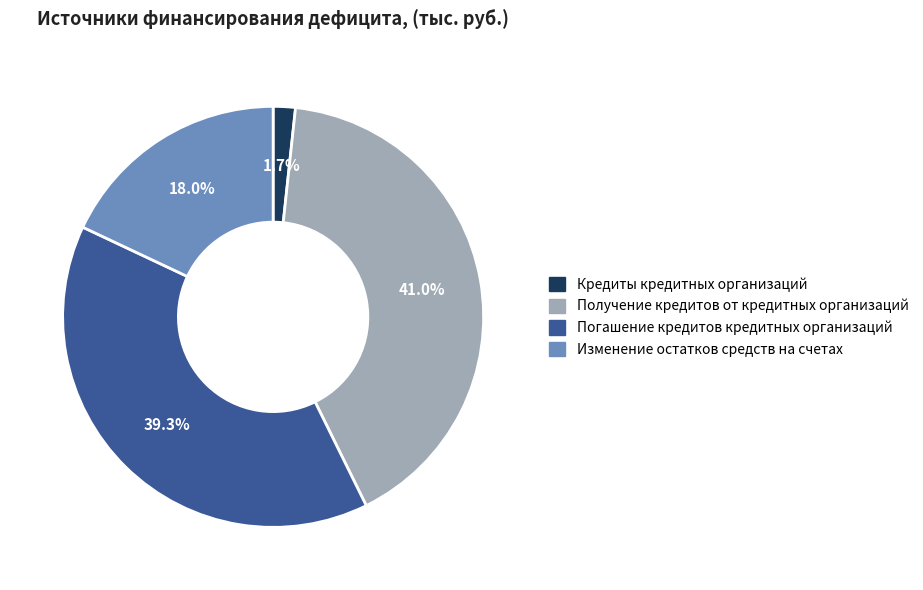

Between Изменение остатков средств на счетах and Получение кредитов от кредитных организаций, which is larger?

Получение кредитов от кредитных организаций